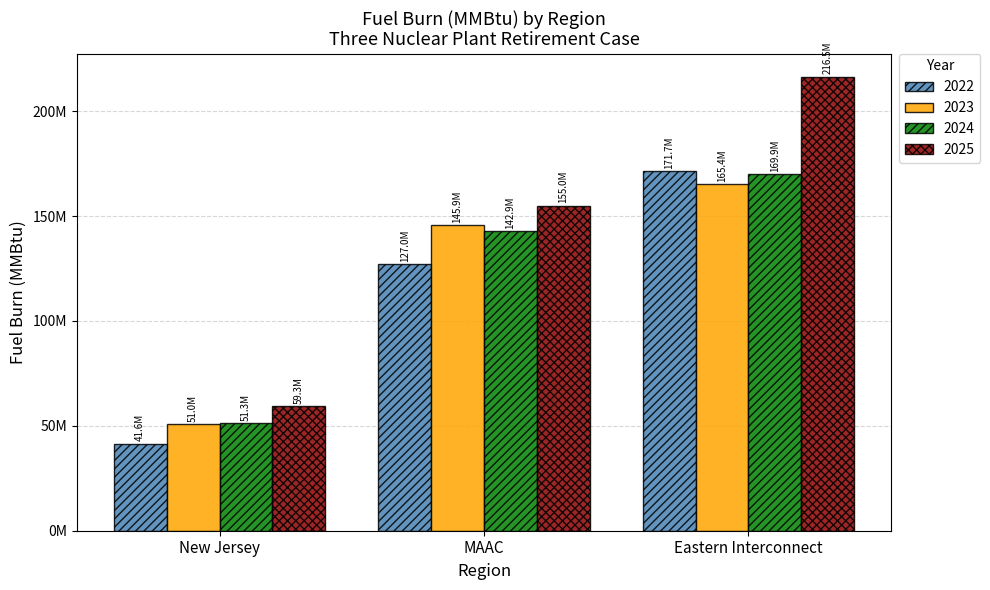

What position from the left is Eastern Interconnect?

3